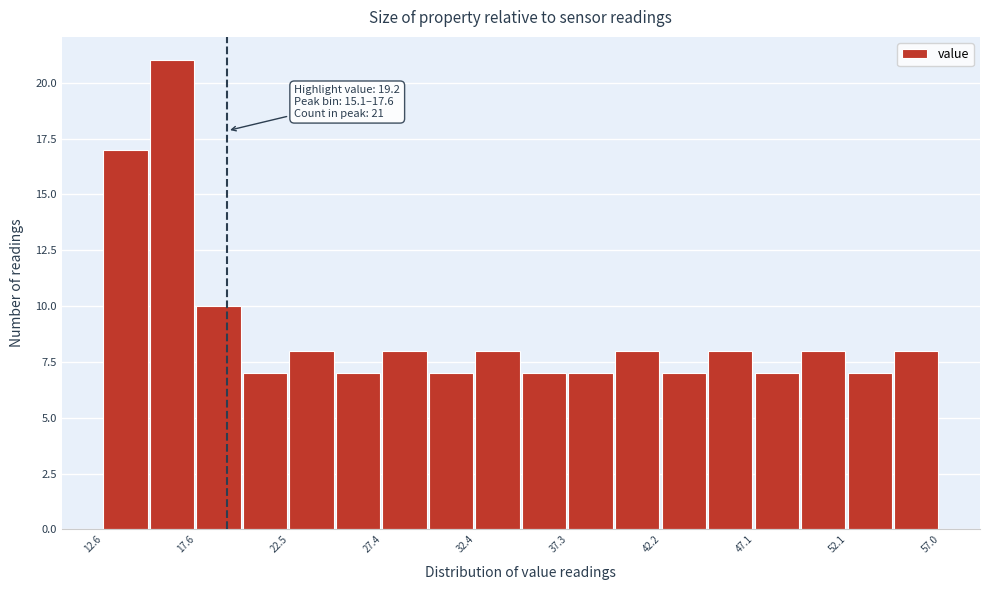

Which range on the x-axis has the tallest bar?

15.0 to 17.5